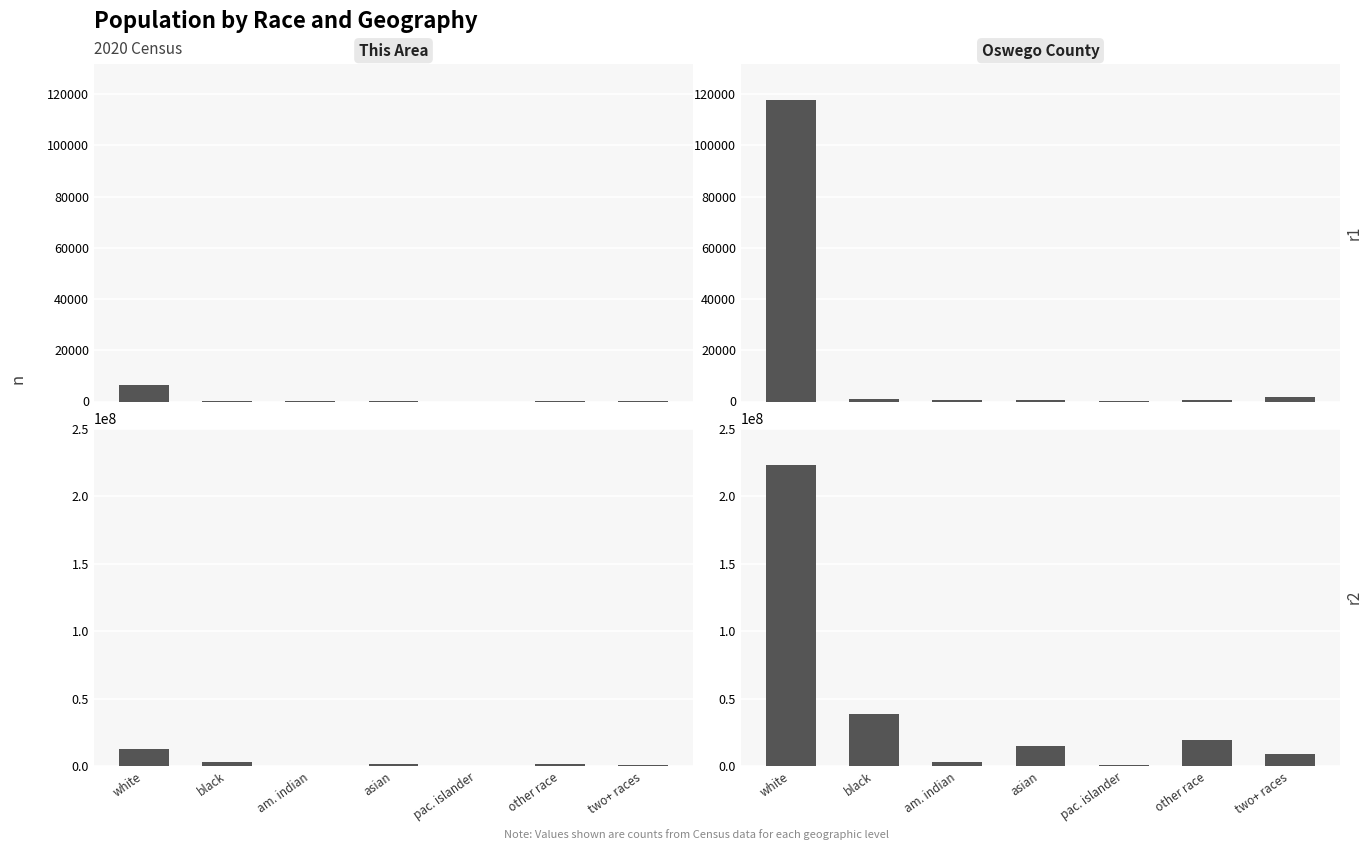

Does the chart contain any negative values?

No